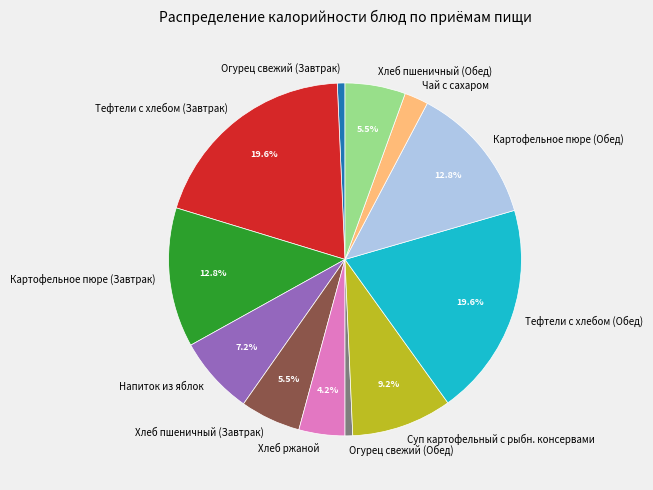

How much of the chart is everything except Суп картофельный с рыбн. консервами?

90.8%